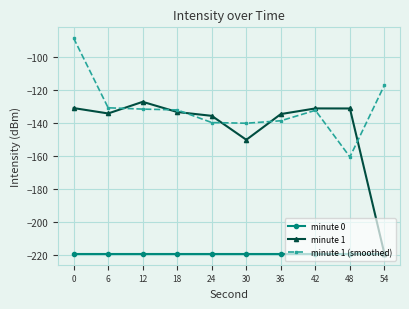

What is the sum of the minute 1 values at 6 and 36?

-268.7